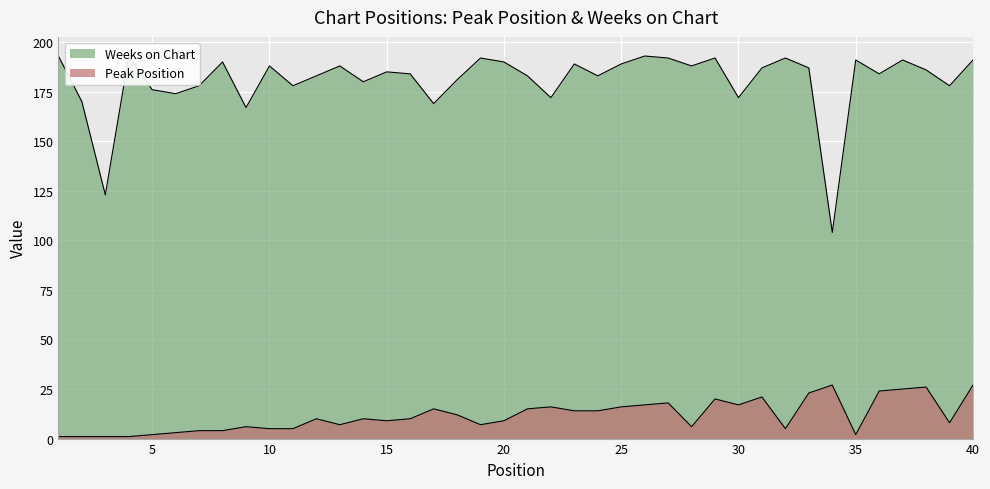

True or false: Peak Position has a value of 7 at 7.

False